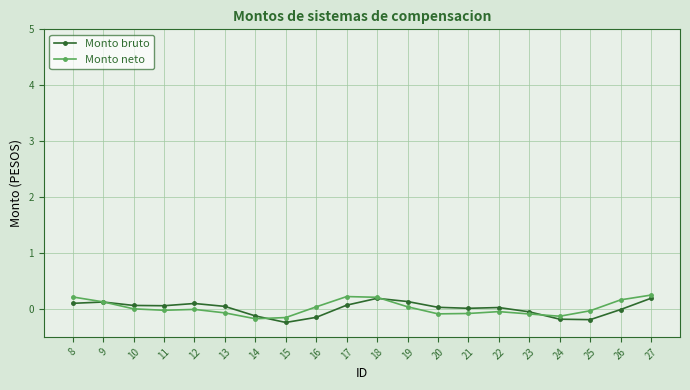

The Monto neto series shows -0.1 at 24. True or false?

True